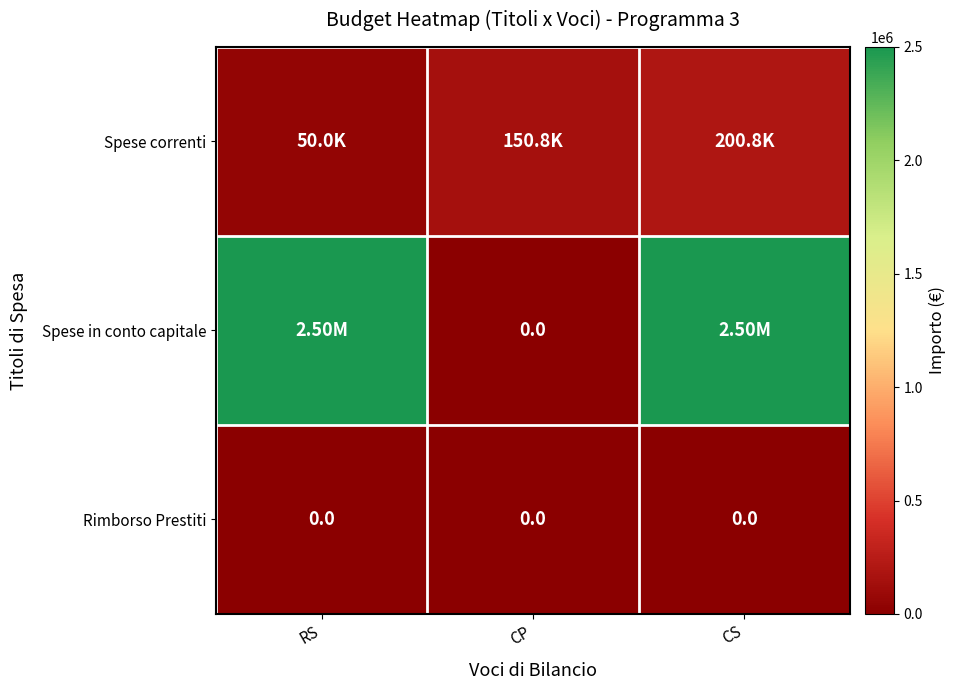

At how many categories does at least one series exceed 245913?

2